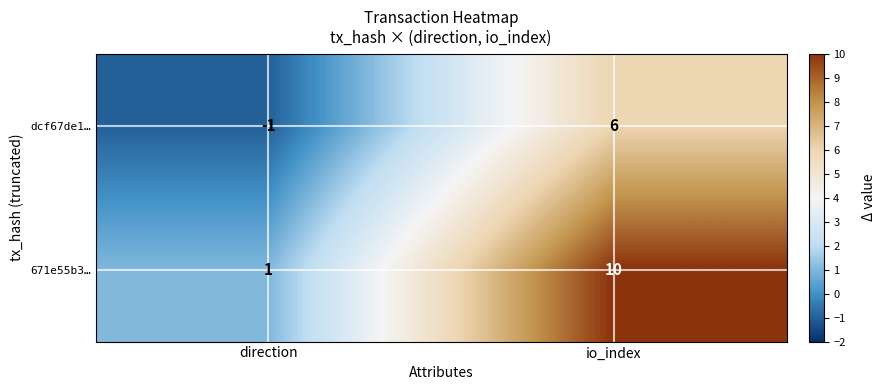

Reading right to left, list all the values displayed in this chart.

dcf67de1…: io_index=6	direction=-1
671e55b3…: io_index=10	direction=1